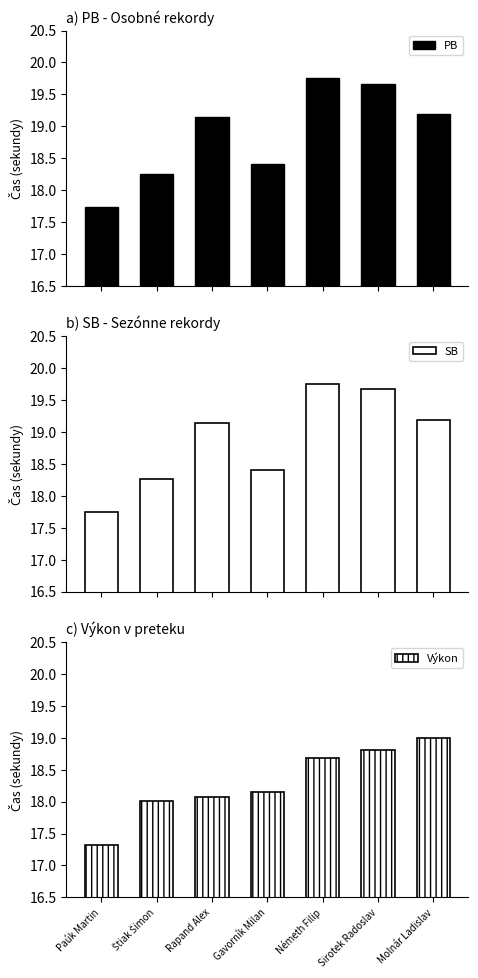

Is it true that Výkon equals 10.7 at Štiak Šimon?

False